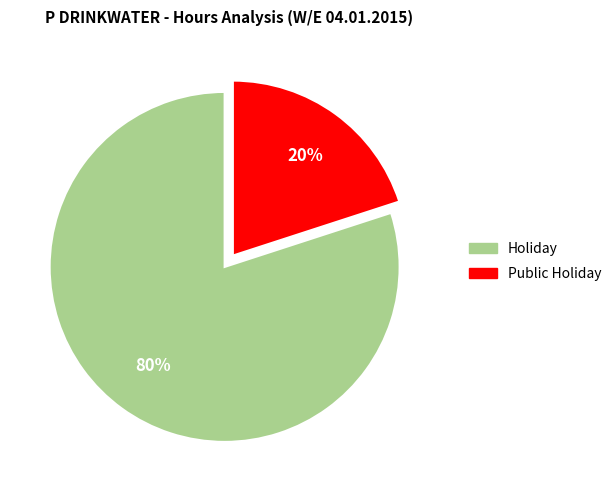

To the nearest percent, what is the difference between the largest and smallest slice percentages?

60%